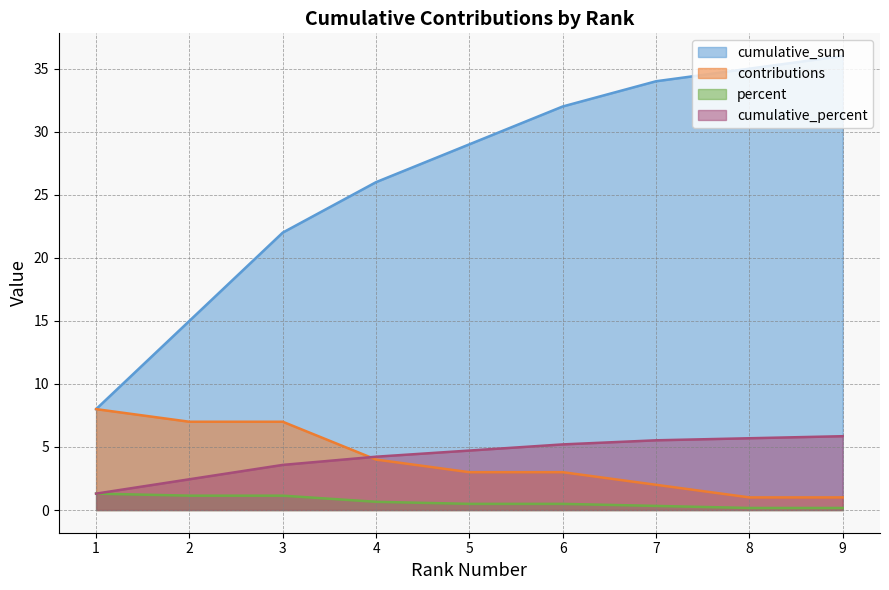

At which label does contributions first exceed 3?

1